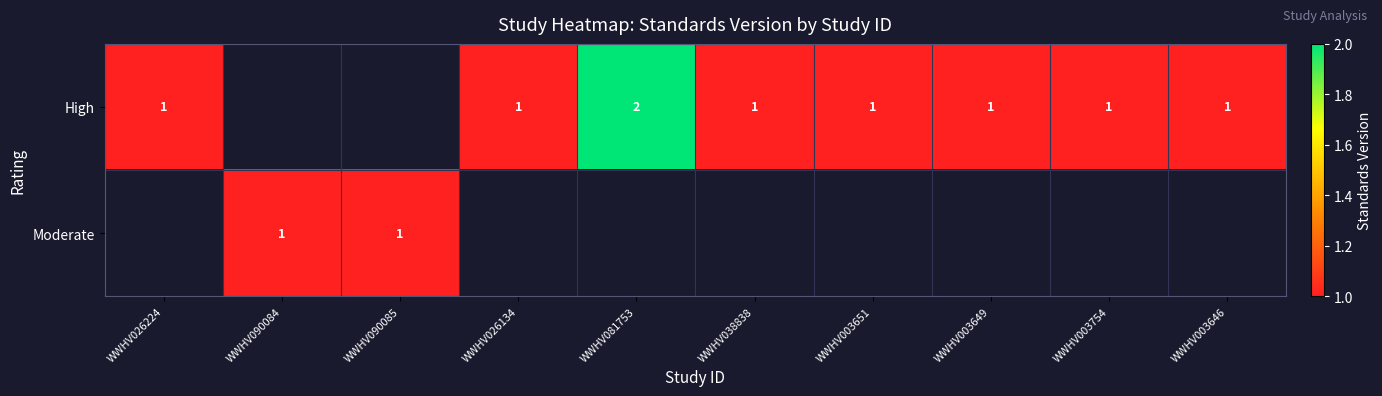

The value of High at WWHV026134 is 0. True or false?

False